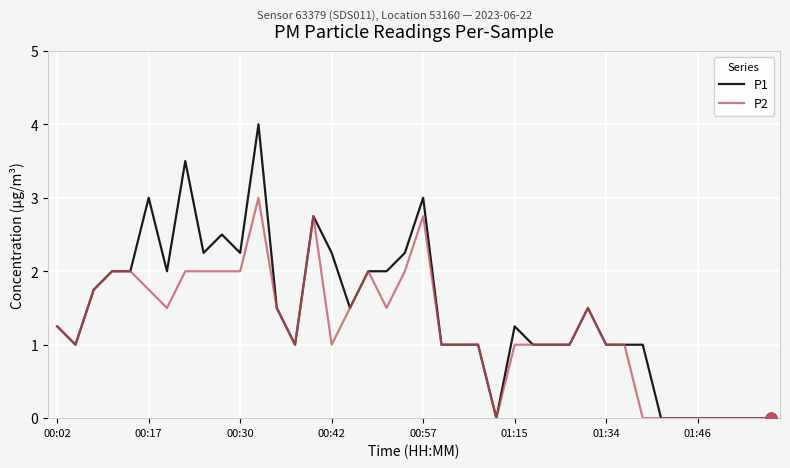

Which series has the largest total across all categories?

P1